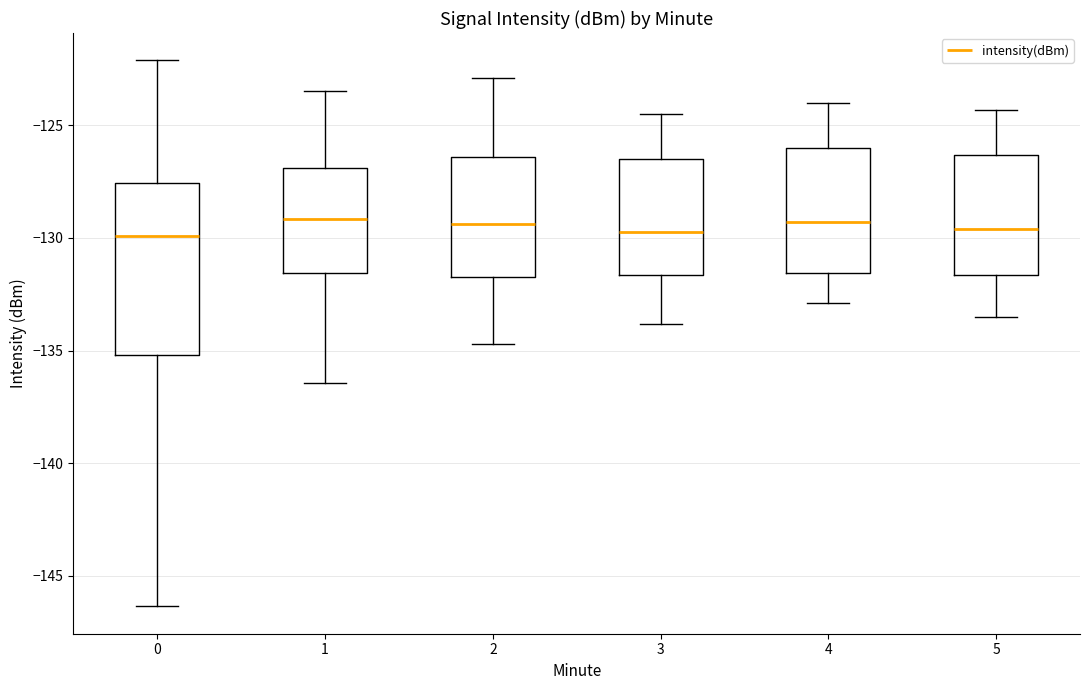

Where does the median line of the box at x = 1 sit on the y-axis? The values are not printed on the chart, so give them approximately, as read against the axis.

-129.0